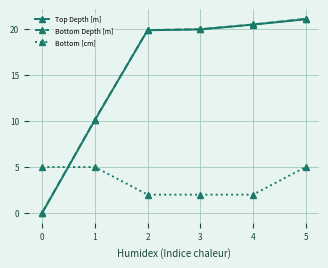

What is the value of the Bottom [cm] point at the 1st from the left?

5.0